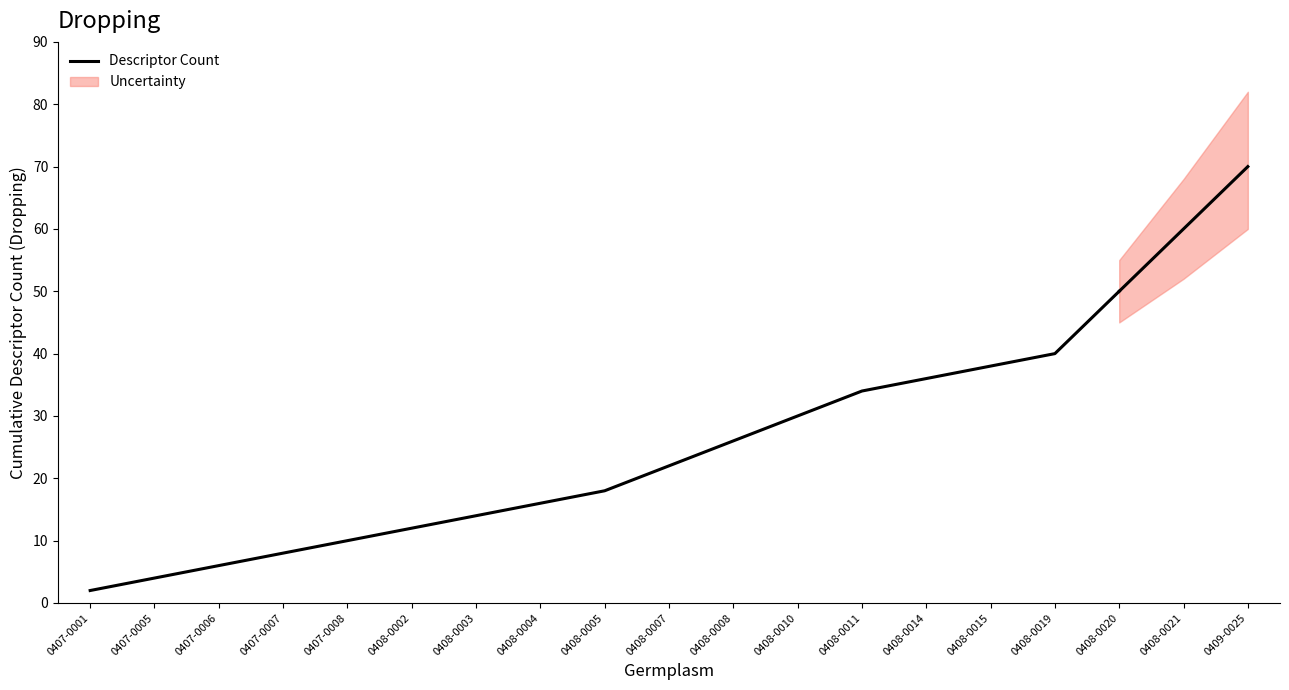

What is the label of the 6th point from the right?

0408-0010